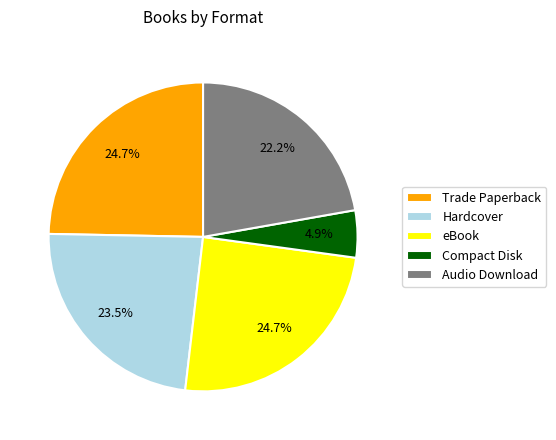

Does Hardcover represent more than half of the total?

No